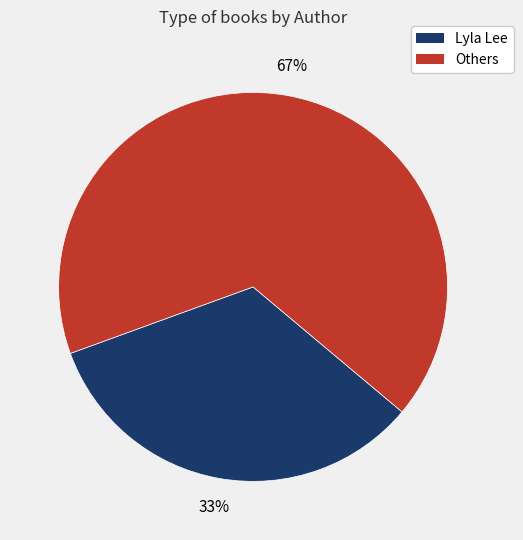

To the nearest percent, what is the average slice percentage?

50%